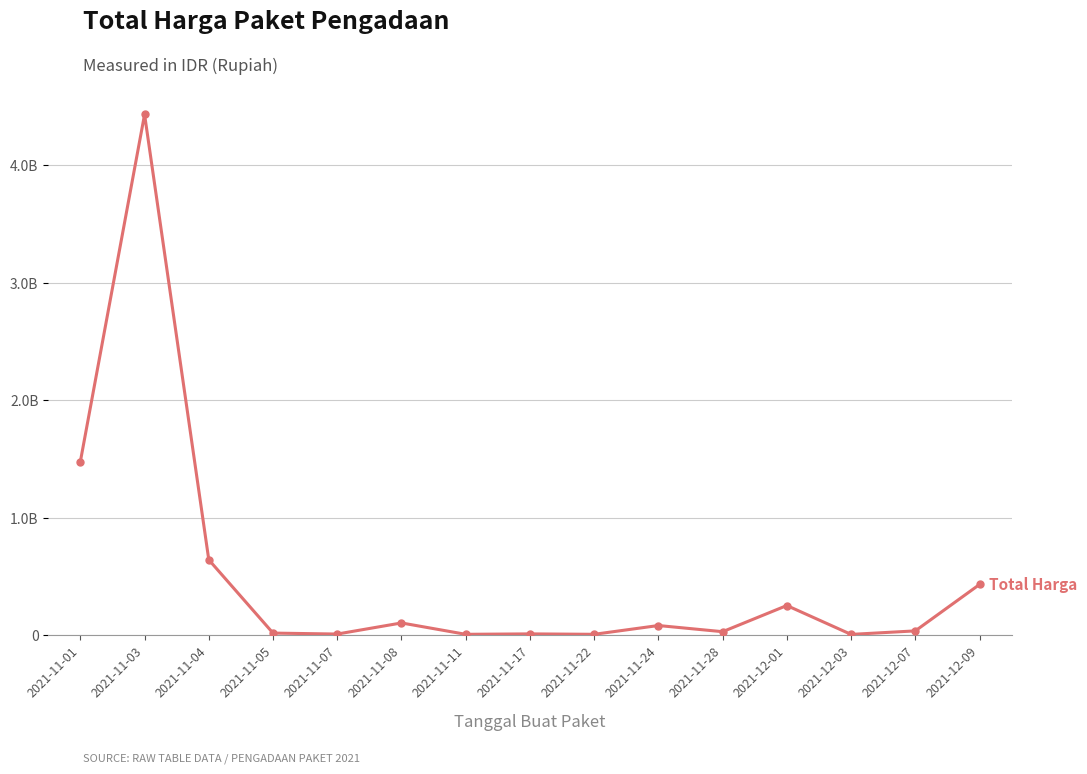

How many distinct data groups are displayed?

1